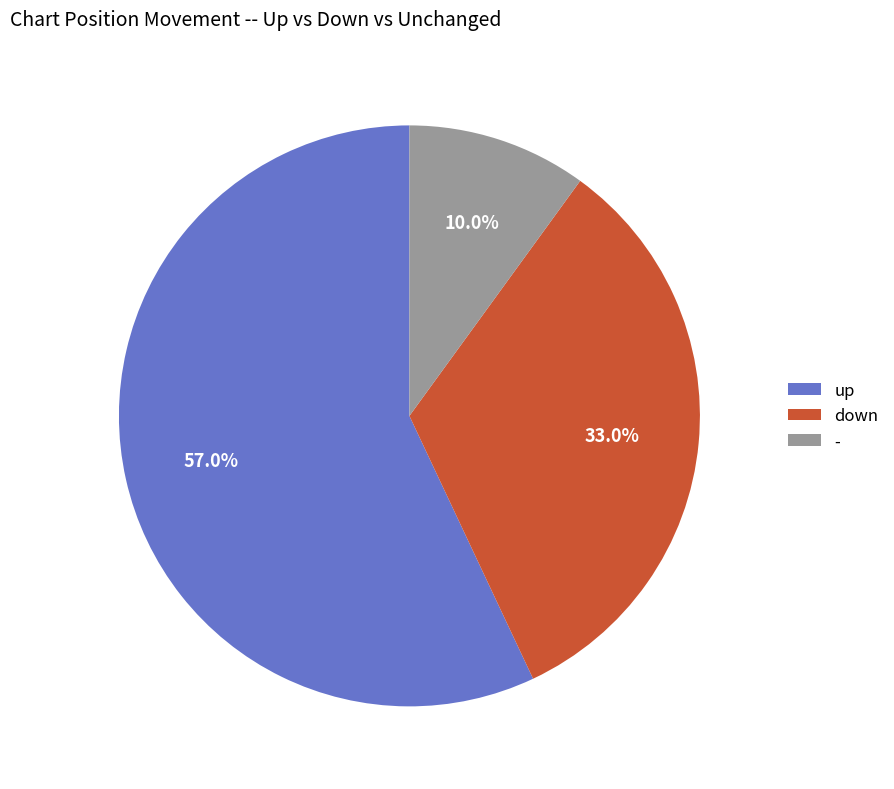

What percentage is the up slice, to the nearest percent?

57%